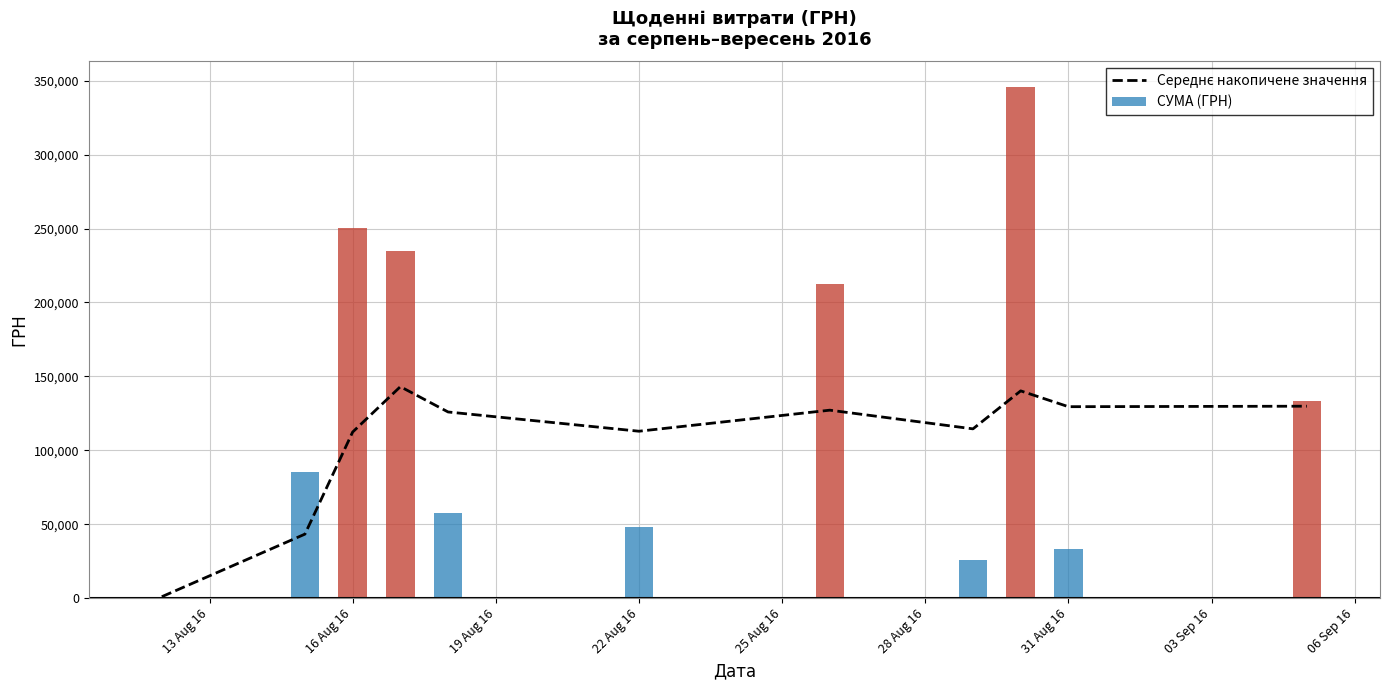

What is the difference between the maximum and minimum values in the Середнє накопичене значення series?

142058.5